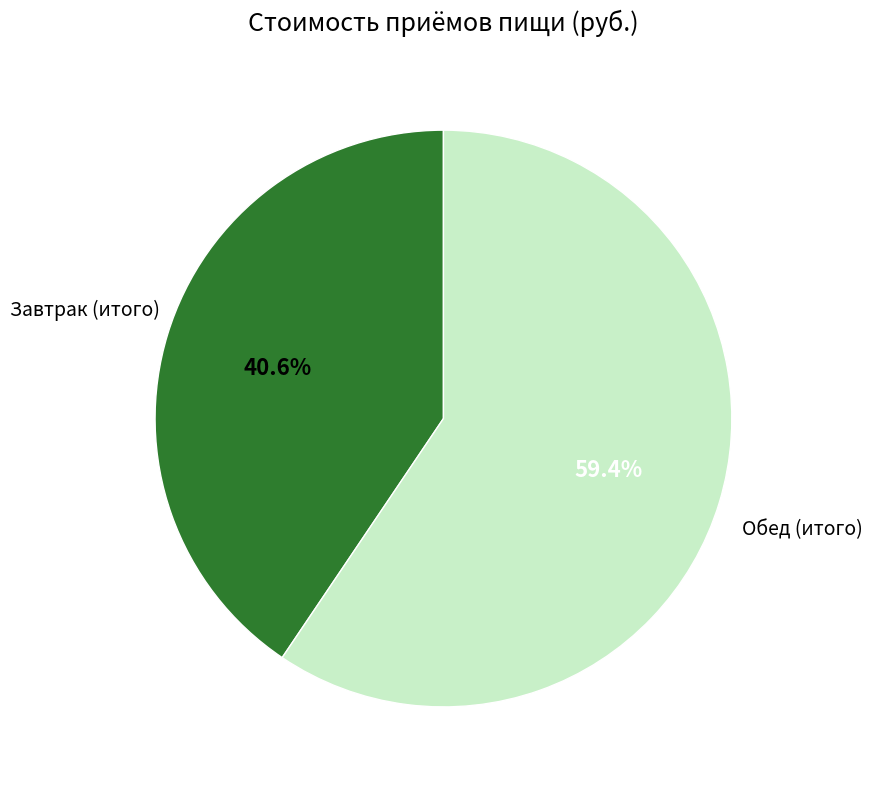

Which has a higher value, Обед (итого) or Завтрак (итого)?

Обед (итого)